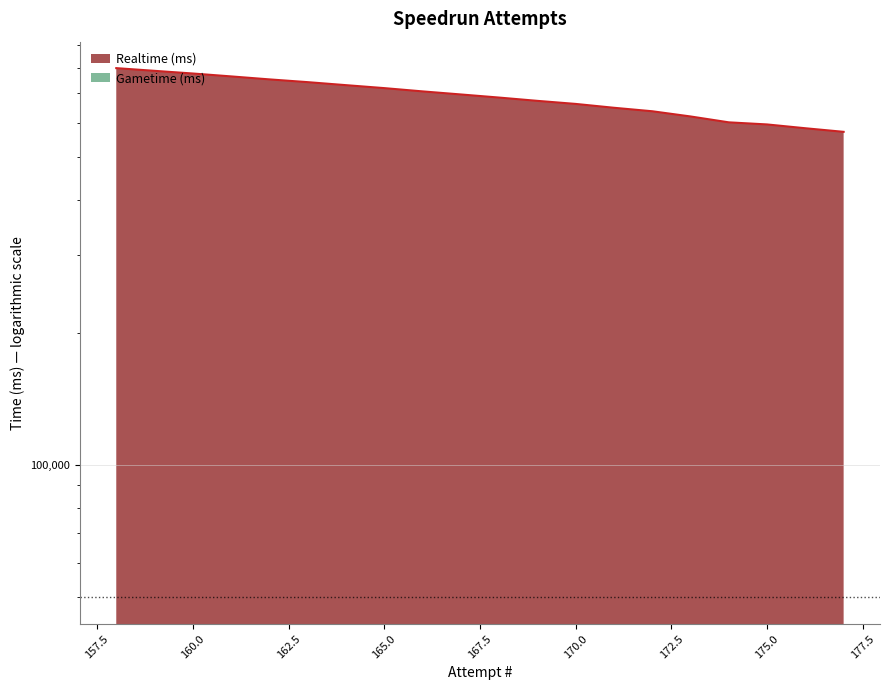

Does the chart have visible grid lines?

Yes